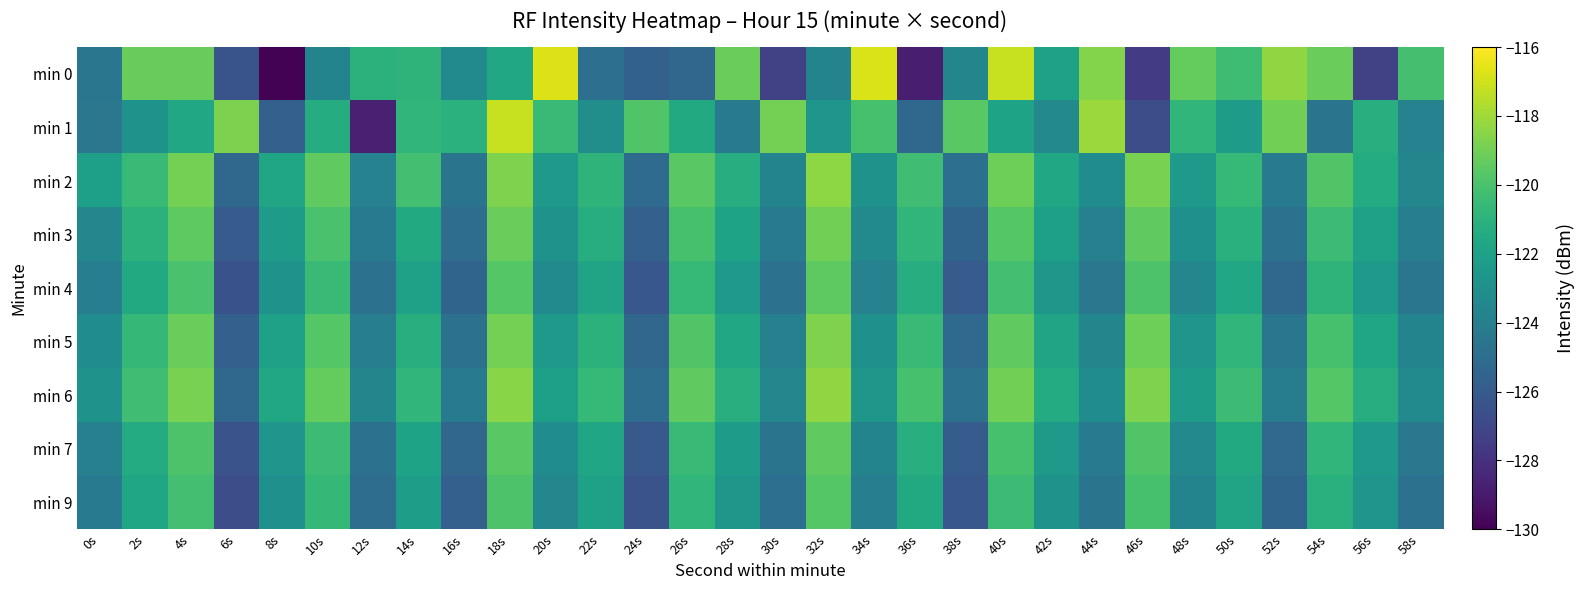

Reading right to left, transcribe all the data shown in this chart.

min 0: 58s=-120.1	56s=-127.3	54s=-119.1	52s=-118.3	50s=-120.4	48s=-119.3	46s=-127.6	44s=-118.6	42s=-122.0	40s=-117.2	38s=-123.6	36s=-128.8	34s=-116.8	32s=-123.7	30s=-127.2	28s=-119.1	26s=-125.4	24s=-125.6	22s=-124.9	20s=-116.7	18s=-121.6	16s=-123.4	14s=-120.9	12s=-121.0	10s=-123.7	8s=-129.9	6s=-126.4	4s=-119.3	2s=-119.2	0s=-124.5
min 1: 58s=-123.8	56s=-121.2	54s=-124.6	52s=-119.0	50s=-122.3	48s=-120.8	46s=-126.7	44s=-118.1	42s=-123.4	40s=-121.9	38s=-119.6	36s=-125.3	34s=-120.1	32s=-122.7	30s=-118.9	28s=-124.2	26s=-121.5	24s=-119.8	22s=-123.1	20s=-120.5	18s=-117.2	16s=-121.1	14s=-120.8	12s=-128.7	10s=-121.3	8s=-125.7	6s=-118.8	4s=-121.7	2s=-122.8	0s=-124.4
min 2: 58s=-123.5	56s=-121.4	54s=-119.8	52s=-124.3	50s=-120.6	48s=-122.5	46s=-118.8	44s=-123.2	42s=-121.6	40s=-119.1	38s=-124.9	36s=-120.3	34s=-122.8	32s=-118.4	30s=-123.7	28s=-121.3	26s=-119.6	24s=-125.1	22s=-120.9	20s=-122.4	18s=-118.7	16s=-124.6	14s=-120.2	12s=-123.8	10s=-119.4	8s=-121.7	6s=-125.3	4s=-118.9	2s=-120.5	0s=-122.1
min 3: 58s=-124.0	56s=-122.0	54s=-120.4	52s=-124.8	50s=-121.1	48s=-123.0	46s=-119.4	44s=-123.9	42s=-122.1	40s=-119.7	38s=-125.5	36s=-120.8	34s=-123.3	32s=-119.0	30s=-124.2	28s=-121.9	26s=-120.1	24s=-125.7	22s=-121.3	20s=-122.8	18s=-119.2	16s=-125.0	14s=-121.5	12s=-124.3	10s=-120.0	8s=-122.3	6s=-126.0	4s=-119.5	2s=-121.0	0s=-123.5
min 4: 58s=-124.5	56s=-122.5	54s=-120.9	52s=-125.3	50s=-121.6	48s=-123.5	46s=-119.9	44s=-124.4	42s=-122.6	40s=-120.2	38s=-126.0	36s=-121.3	34s=-123.8	32s=-119.5	30s=-124.7	28s=-122.4	26s=-120.6	24s=-126.2	22s=-121.8	20s=-123.3	18s=-119.7	16s=-125.5	14s=-122.0	12s=-124.8	10s=-120.5	8s=-122.8	6s=-126.5	4s=-120.0	2s=-121.5	0s=-124.0
min 5: 58s=-123.7	56s=-121.7	54s=-120.1	52s=-124.5	50s=-120.8	48s=-122.7	46s=-119.1	44s=-123.6	42s=-121.8	40s=-119.4	38s=-125.2	36s=-120.5	34s=-123.0	32s=-118.7	30s=-123.9	28s=-121.6	26s=-119.8	24s=-125.4	22s=-121.0	20s=-122.5	18s=-118.9	16s=-124.7	14s=-121.2	12s=-124.0	10s=-119.7	8s=-122.0	6s=-125.7	4s=-119.2	2s=-120.7	0s=-123.2
min 6: 58s=-123.3	56s=-121.3	54s=-119.7	52s=-124.1	50s=-120.4	48s=-122.3	46s=-118.7	44s=-123.2	42s=-121.4	40s=-119.0	38s=-124.8	36s=-120.1	34s=-122.6	32s=-118.3	30s=-123.5	28s=-121.2	26s=-119.4	24s=-125.0	22s=-120.6	20s=-122.1	18s=-118.5	16s=-124.3	14s=-120.8	12s=-123.6	10s=-119.3	8s=-121.6	6s=-125.3	4s=-118.8	2s=-120.3	0s=-122.8
min 7: 58s=-124.4	56s=-122.4	54s=-120.8	52s=-125.2	50s=-121.5	48s=-123.4	46s=-119.8	44s=-124.3	42s=-122.5	40s=-120.1	38s=-125.9	36s=-121.2	34s=-123.7	32s=-119.4	30s=-124.6	28s=-122.3	26s=-120.5	24s=-126.1	22s=-121.7	20s=-123.2	18s=-119.6	16s=-125.4	14s=-121.9	12s=-124.7	10s=-120.4	8s=-122.7	6s=-126.4	4s=-119.9	2s=-121.4	0s=-123.9
min 9: 58s=-124.7	56s=-122.7	54s=-121.1	52s=-125.5	50s=-121.8	48s=-123.7	46s=-120.1	44s=-124.6	42s=-122.8	40s=-120.4	38s=-126.2	36s=-121.5	34s=-124.0	32s=-119.7	30s=-124.9	28s=-122.6	26s=-120.8	24s=-126.4	22s=-122.0	20s=-123.5	18s=-119.9	16s=-125.7	14s=-122.2	12s=-125.0	10s=-120.7	8s=-123.0	6s=-126.7	4s=-120.2	2s=-121.7	0s=-124.2